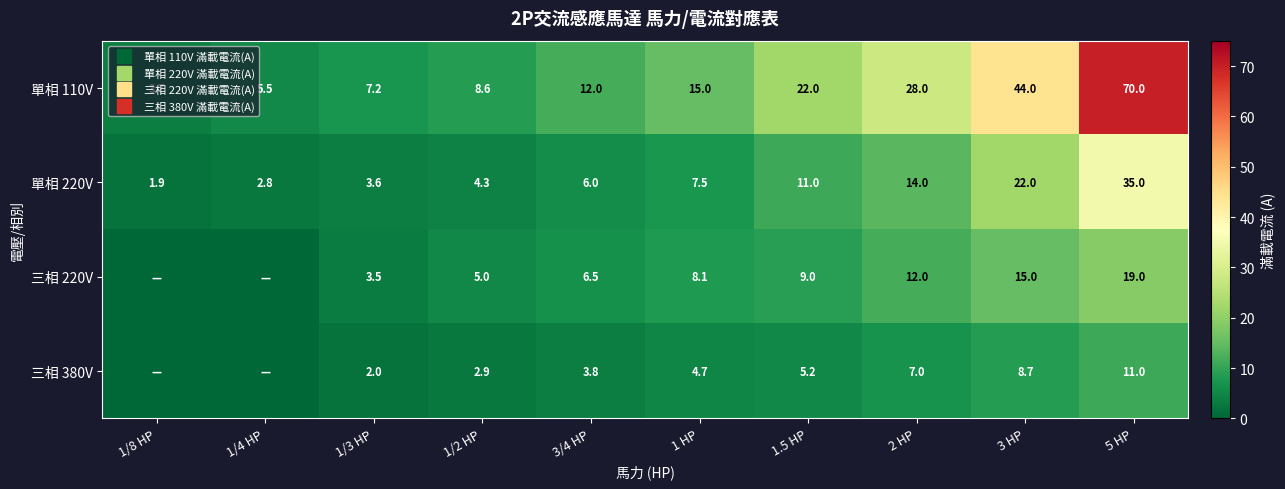

At which label does 單相 220V first exceed 7?

1 HP